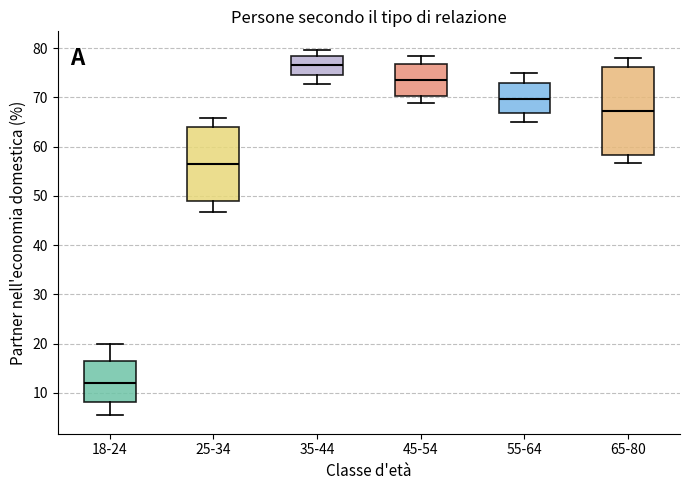

Which box has the highest median line?

35-44